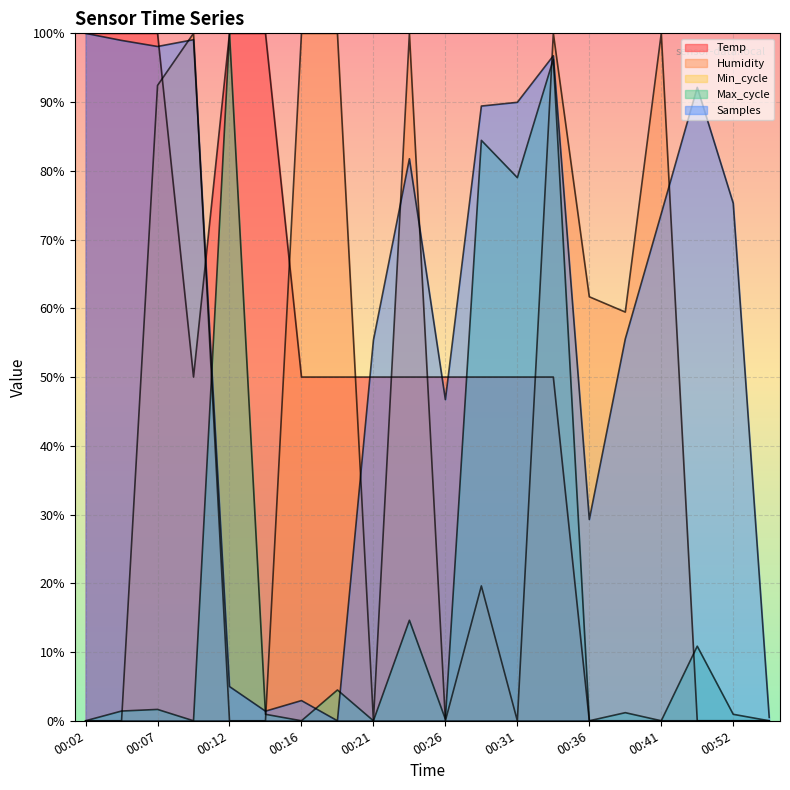

Which series has the largest total across all categories?

Samples